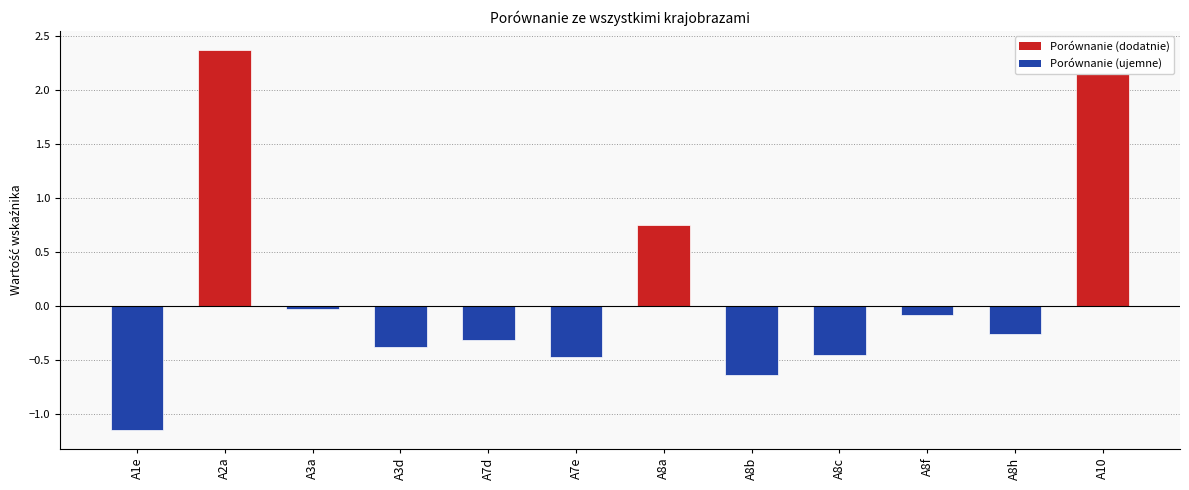

What is the difference between the second highest and second lowest values?

2.8